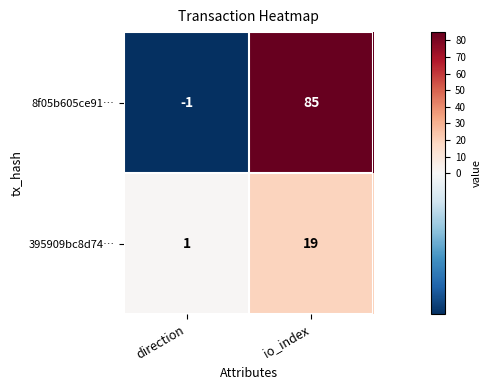

Rank the series by their average value, from highest to lowest.

8f05b605ce91…, 395909bc8d74…